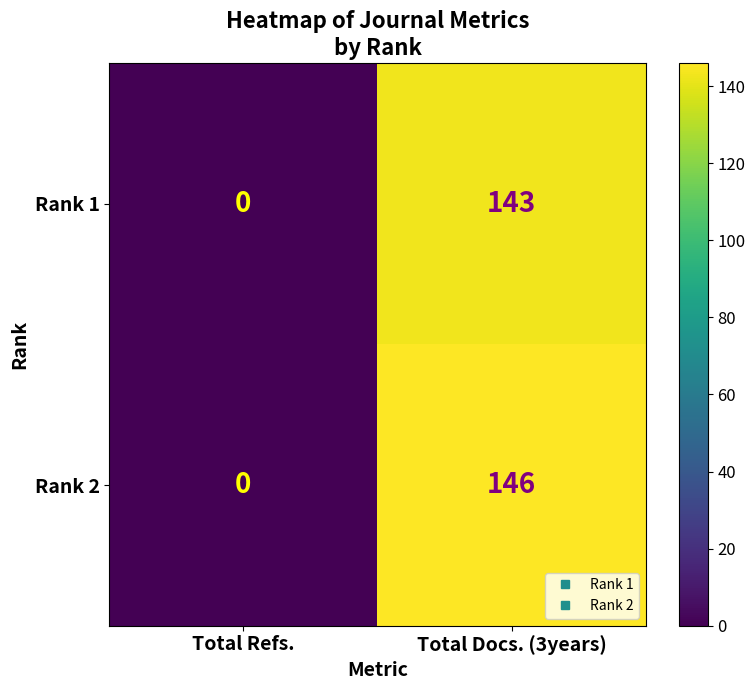

The Rank 1 series shows 64 at Total Refs.. True or false?

False